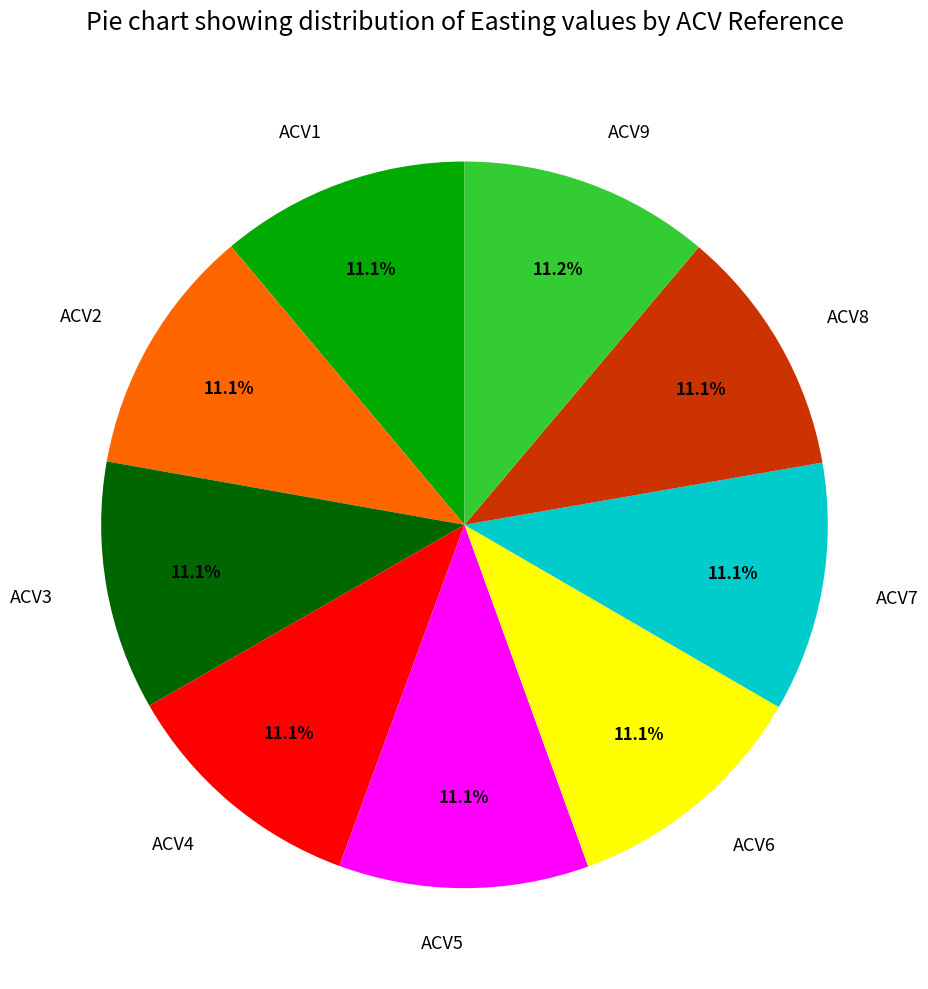

True or false: ACV6 accounts for 11% of the total.

True